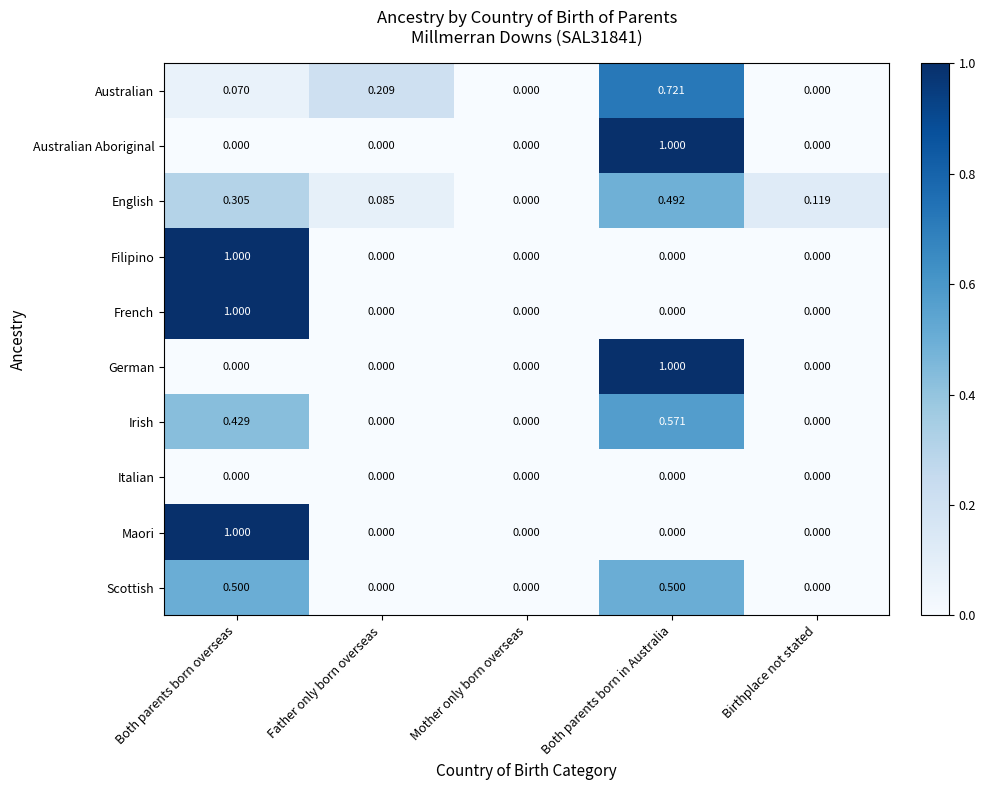

Which category has the lowest value in the English series?

Mother only born overseas